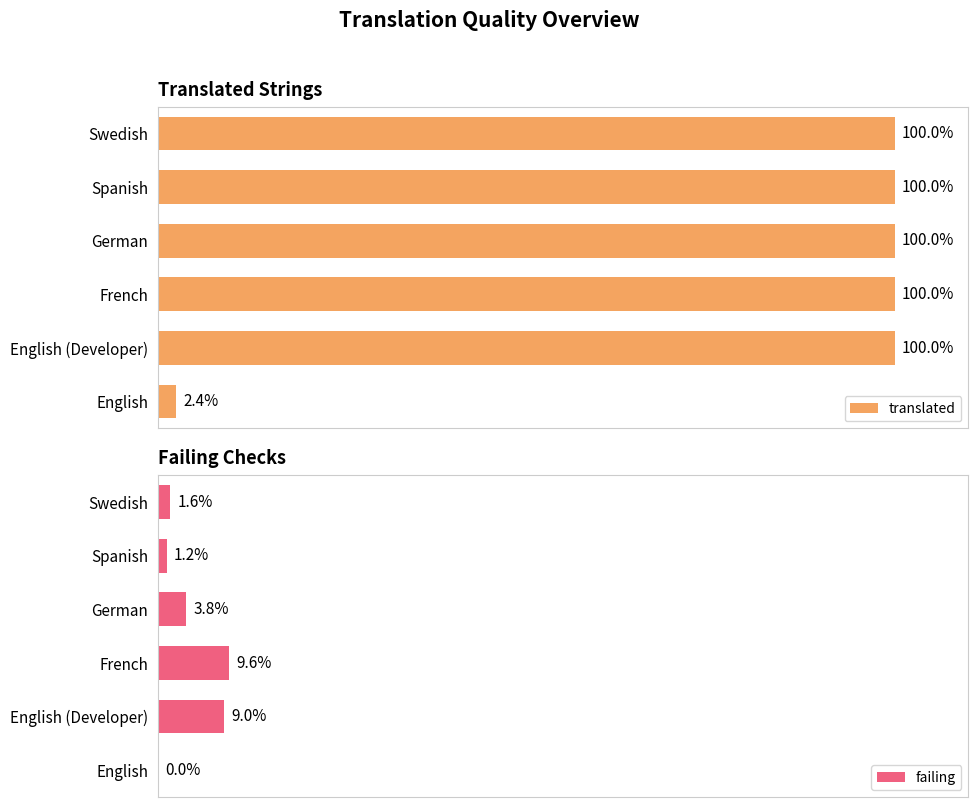

Rank the series by their maximum value, from highest to lowest.

translated, failing